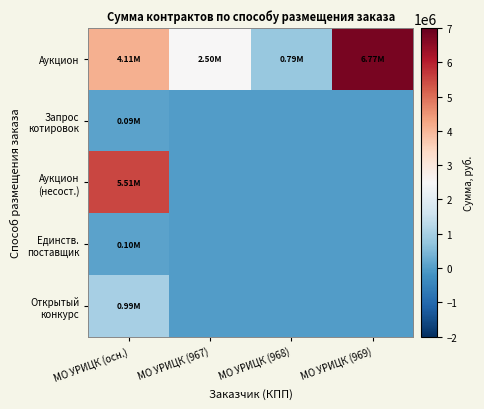

At how many categories does at least one series exceed 1022072?

3